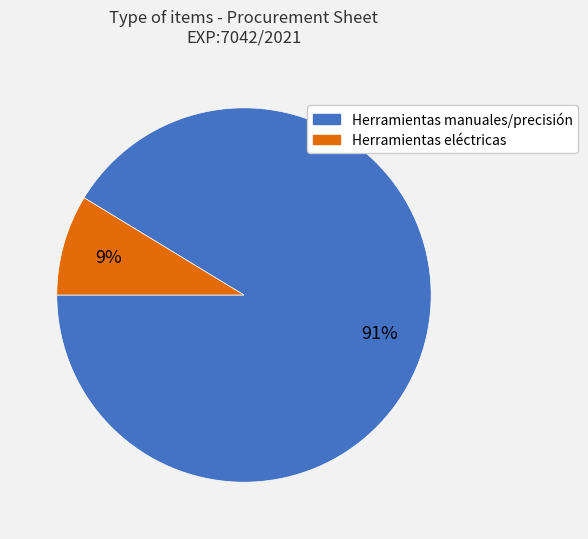

Is the sum of Herramientas eléctricas and Herramientas manuales/precisión greater than half?

Yes